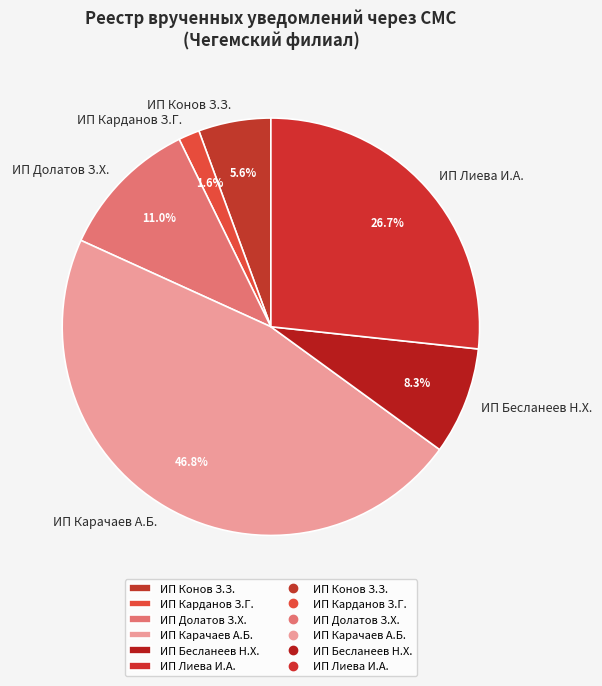

Between ИП Карачаев А.Б. and ИП Конов З.З., which is larger?

ИП Карачаев А.Б.